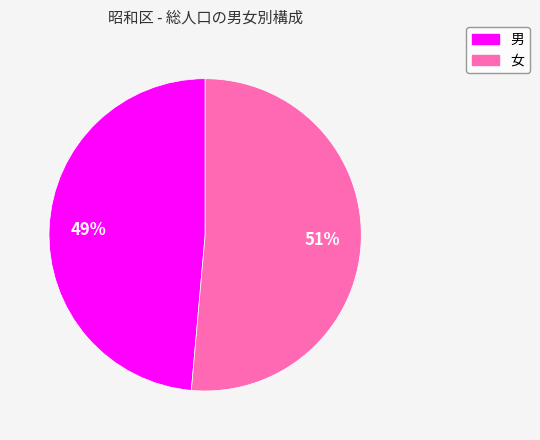

Count the number of slices in the pie.

2